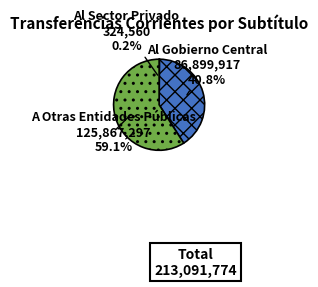

Between A Otras Entidades Públicas and Al Gobierno Central, which is larger?

A Otras Entidades Públicas